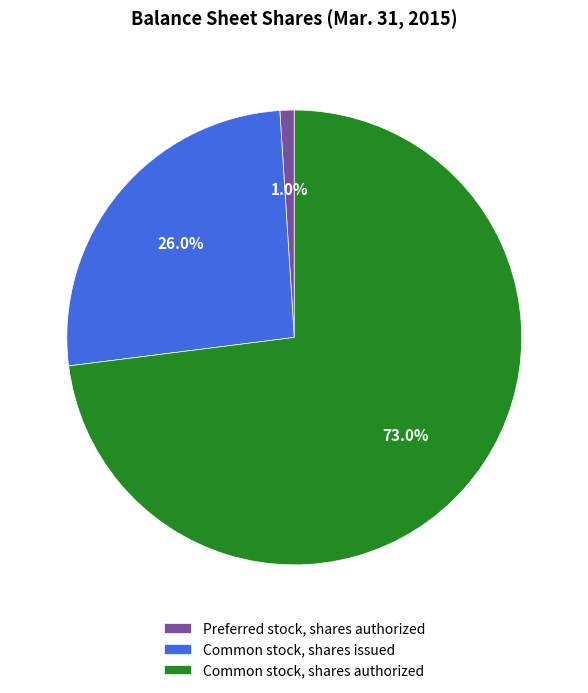

Combined, do Preferred stock, shares authorized and Common stock, shares issued account for over 50%?

No